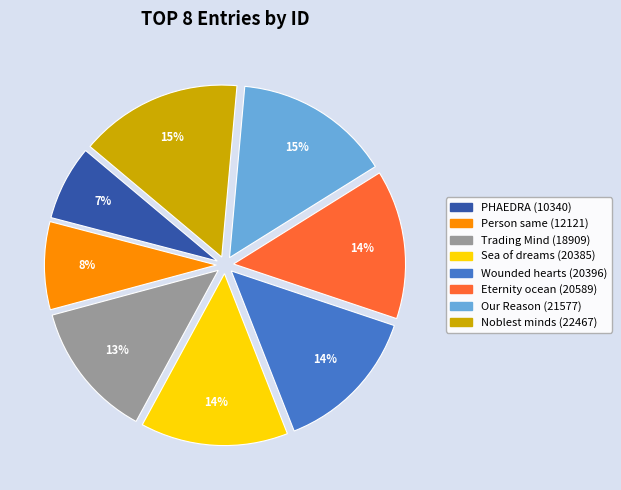

Is there any slice that represents more than half of the pie?

No